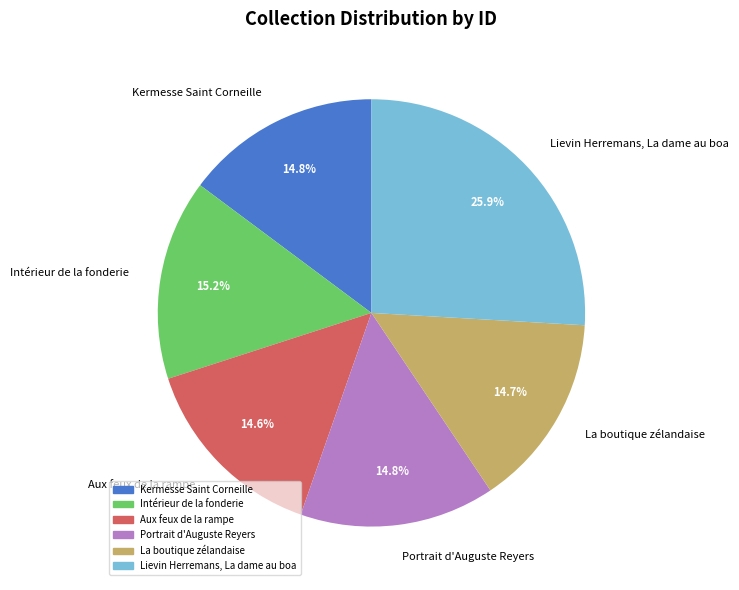

To the nearest percent, what percentage of the pie is Intérieur de la fonderie?

15%